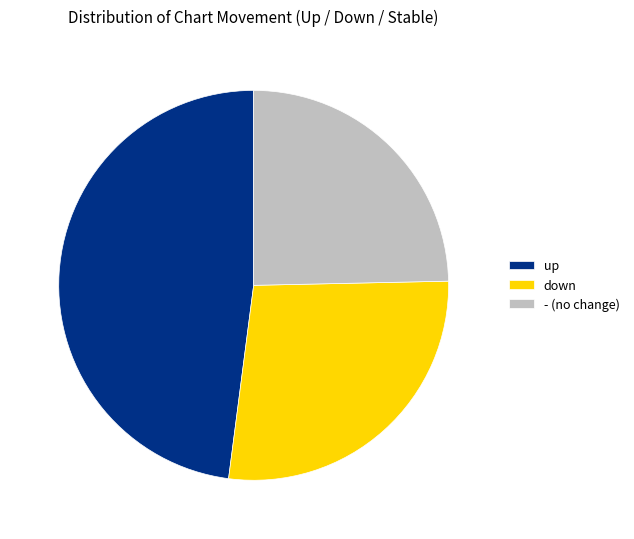

How many slices are in this pie chart?

3